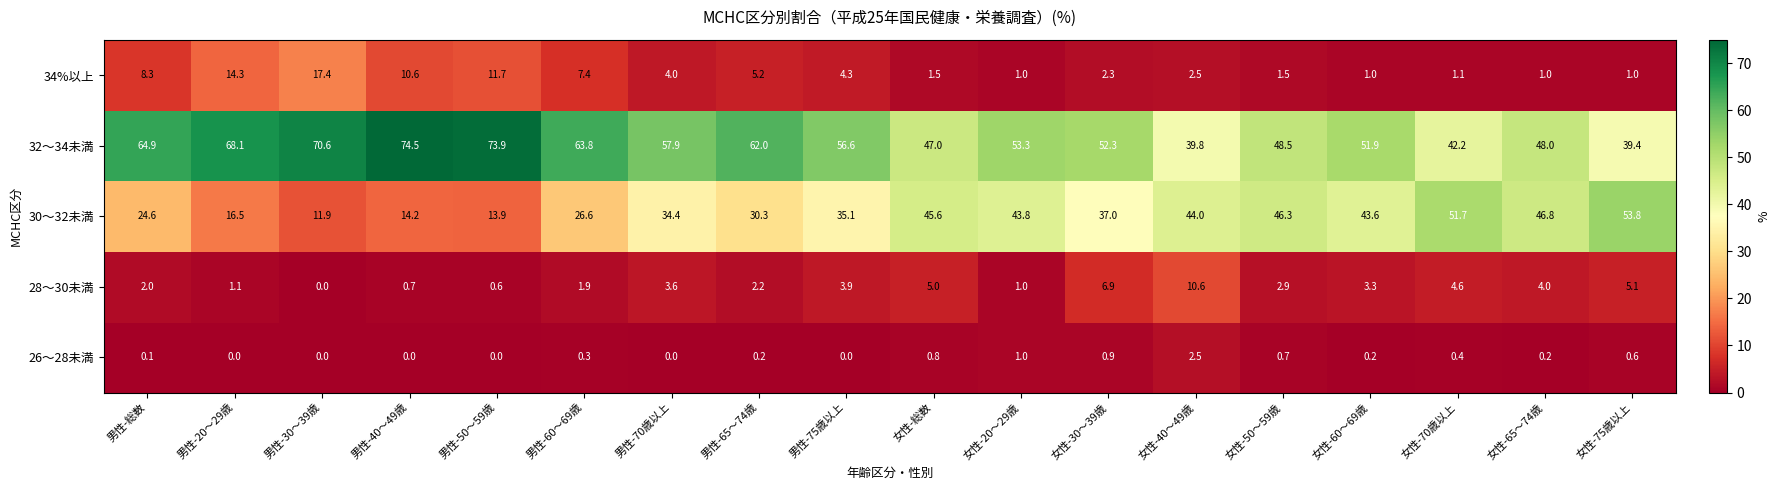

List the series in order of their peak value, lowest first.

26～28未満, 28～30未満, 34%以上, 30～32未満, 32～34未満